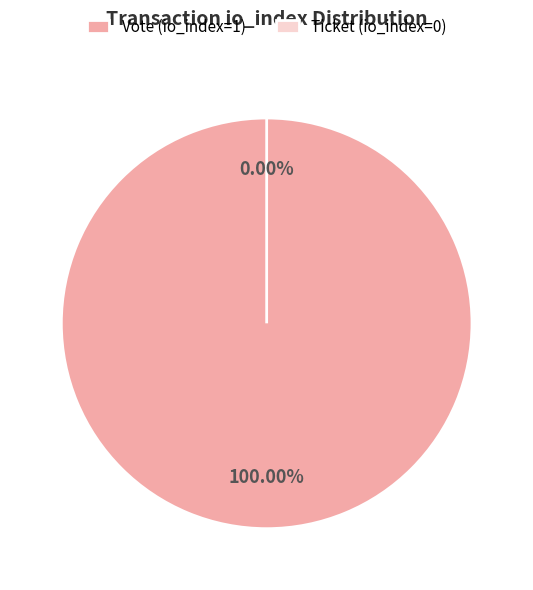

True or false: Ticket (io_index=0) accounts for 6% of the total.

False